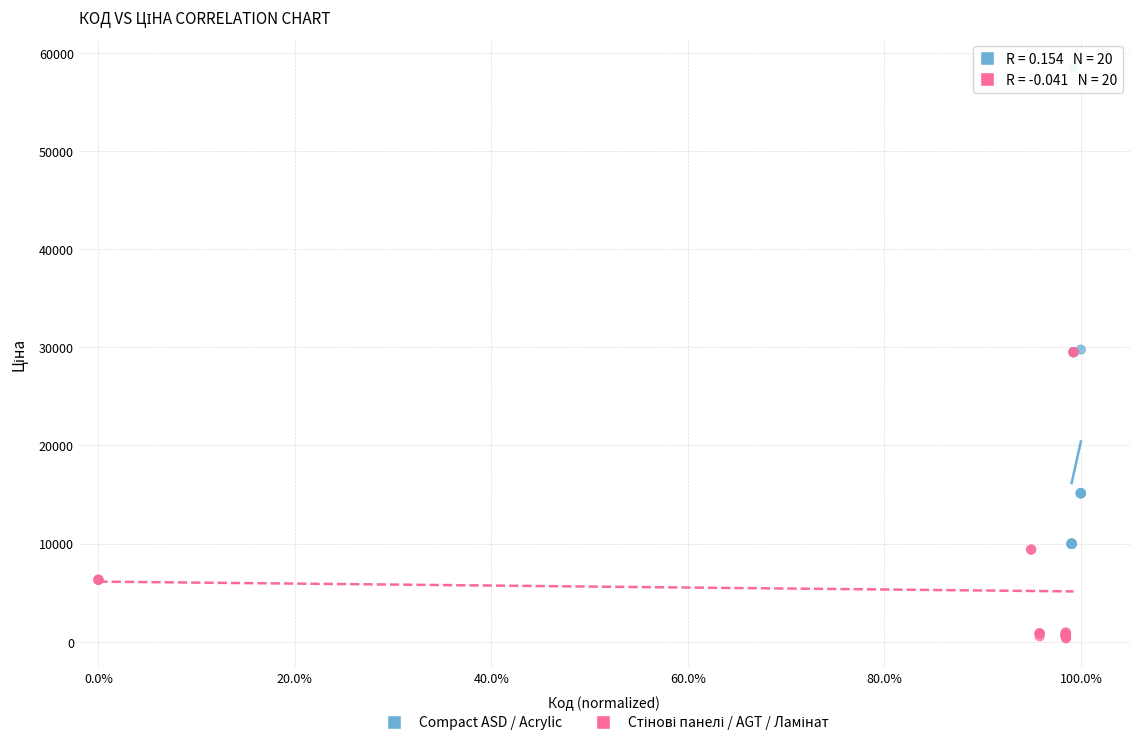

Which series has the largest Y range (max minus min)?

Compact ASD / Acrylic